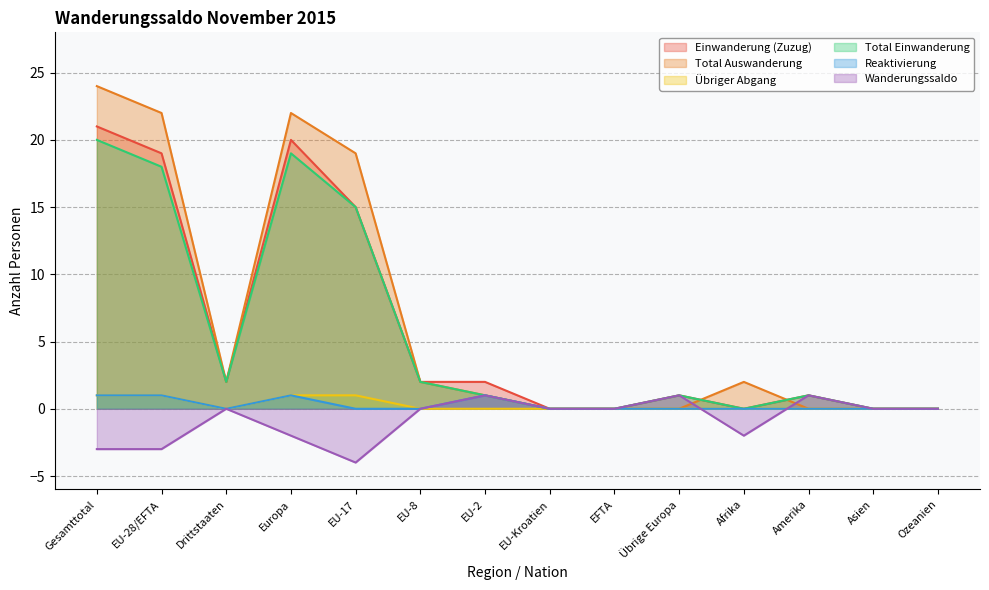

How many lines are shown in the chart?

6